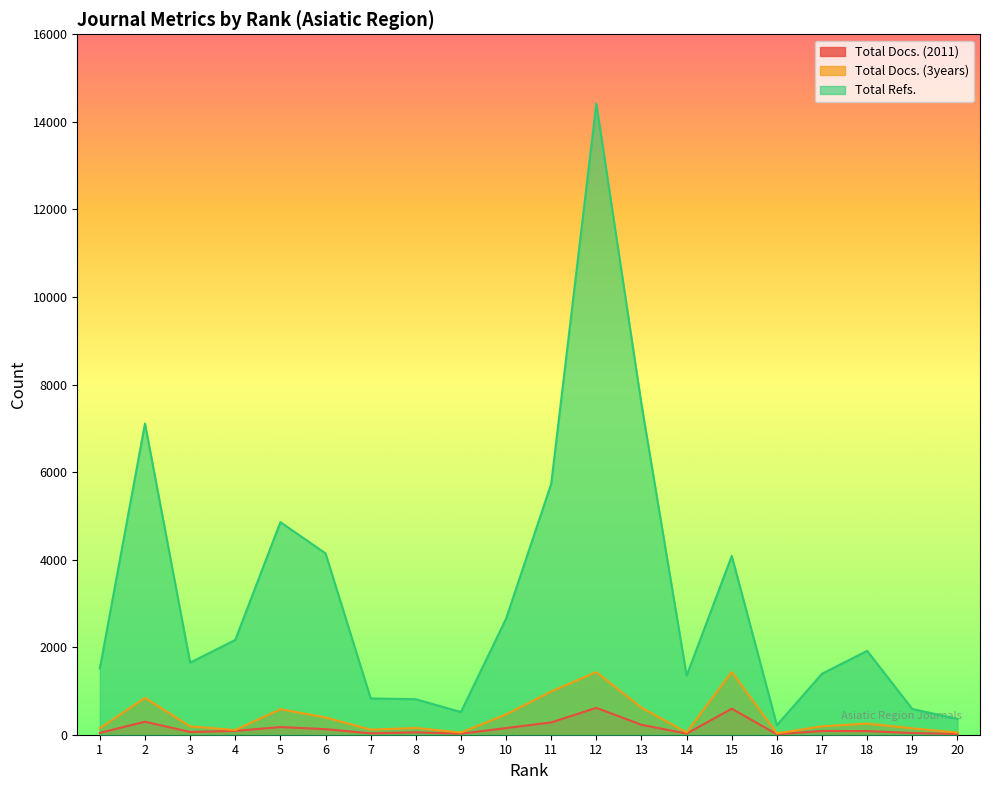

Reading left to right, what are all the values shown in this chart?

Total Docs. (2011): 1=43	2=297	3=63	4=88	5=175	6=127	7=32	8=55	9=24	10=151	11=281	12=613	13=227	14=26	15=594	16=10	17=86	18=83	19=38	20=18
Total Docs. (3years): 1=149	2=841	3=191	4=107	5=583	6=394	7=116	8=154	9=50	10=463	11=988	12=1430	13=617	14=53	15=1433	16=32	17=192	18=255	19=146	20=49
Total Refs.: 1=1515	2=7108	3=1646	4=2165	5=4856	6=4142	7=829	8=811	9=518	10=2651	11=5731	12=14413	13=7549	14=1348	15=4085	16=217	17=1394	18=1916	19=587	20=363